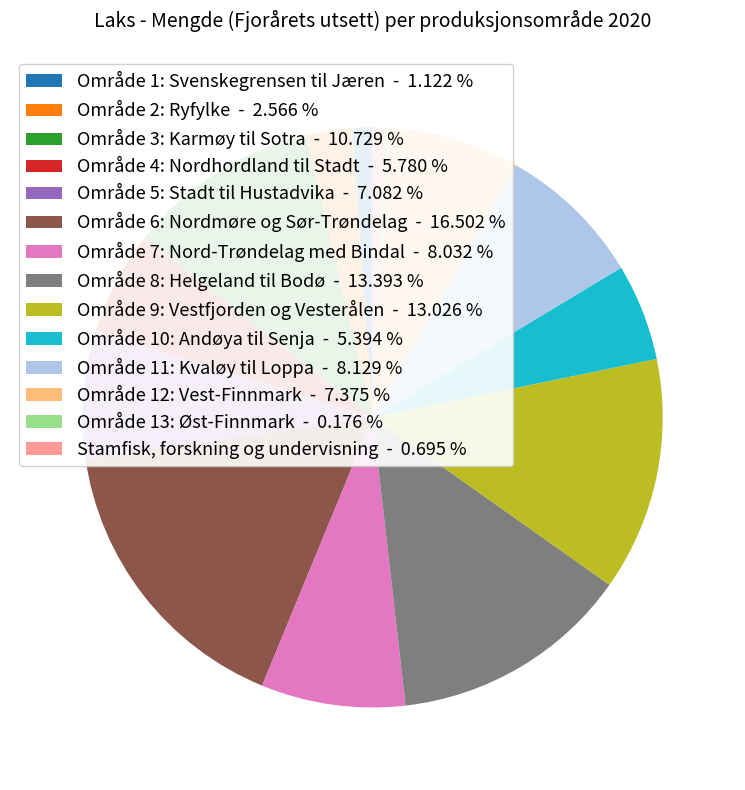

What is the ratio of the value at Område 6: Nordmøre og Sør-Trøndelag - 16.502 % to the value at Område 3: Karmøy til Sotra - 10.729 %?

1.5